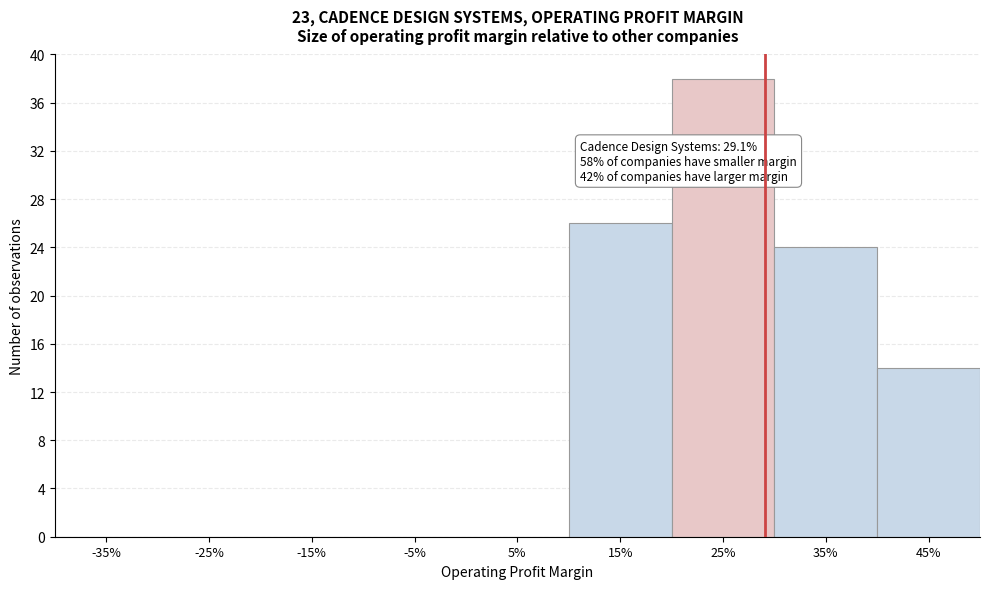

Reading right to left, transcribe all the data shown in this chart.

45%=14	35%=24	25%=38	15%=26	5%=0	-5%=0	-15%=0	-25%=0	-35%=0